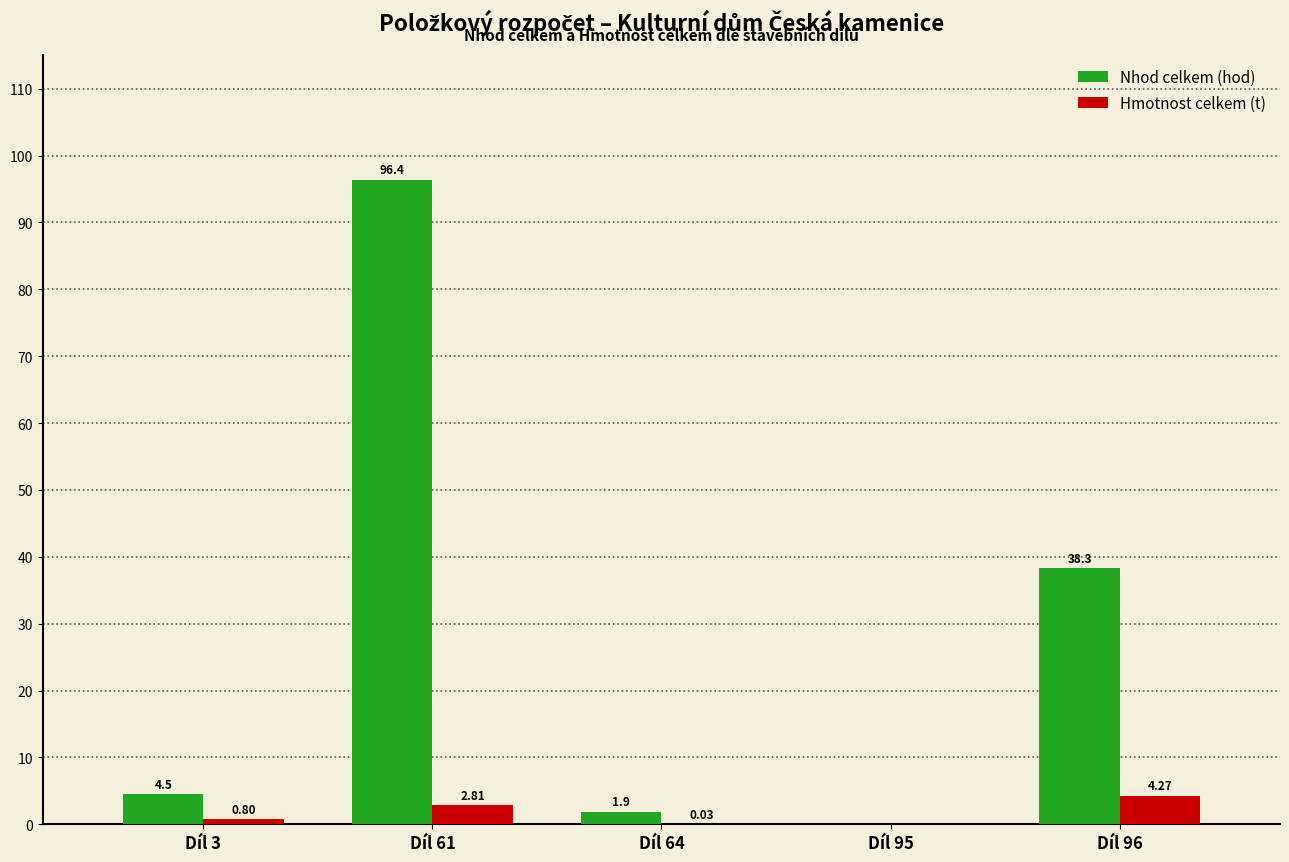

How many data points in Nhod celkem (hod) are above 4?

3